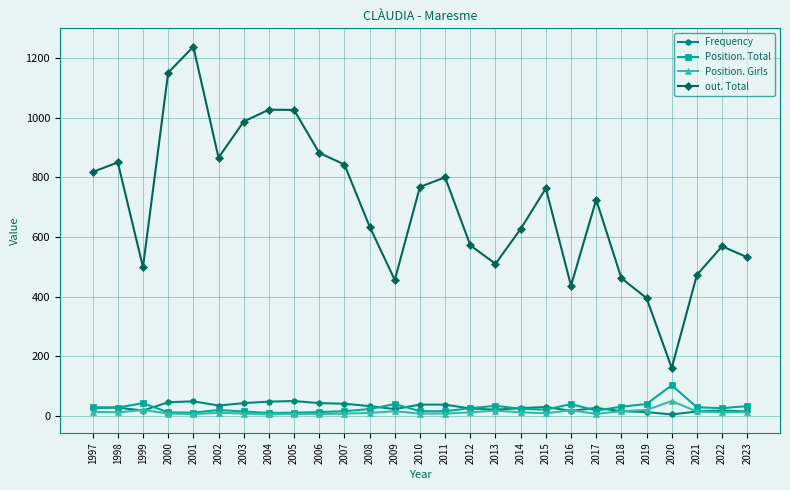

True or false: Frequency and out. Total cross at least once.

False